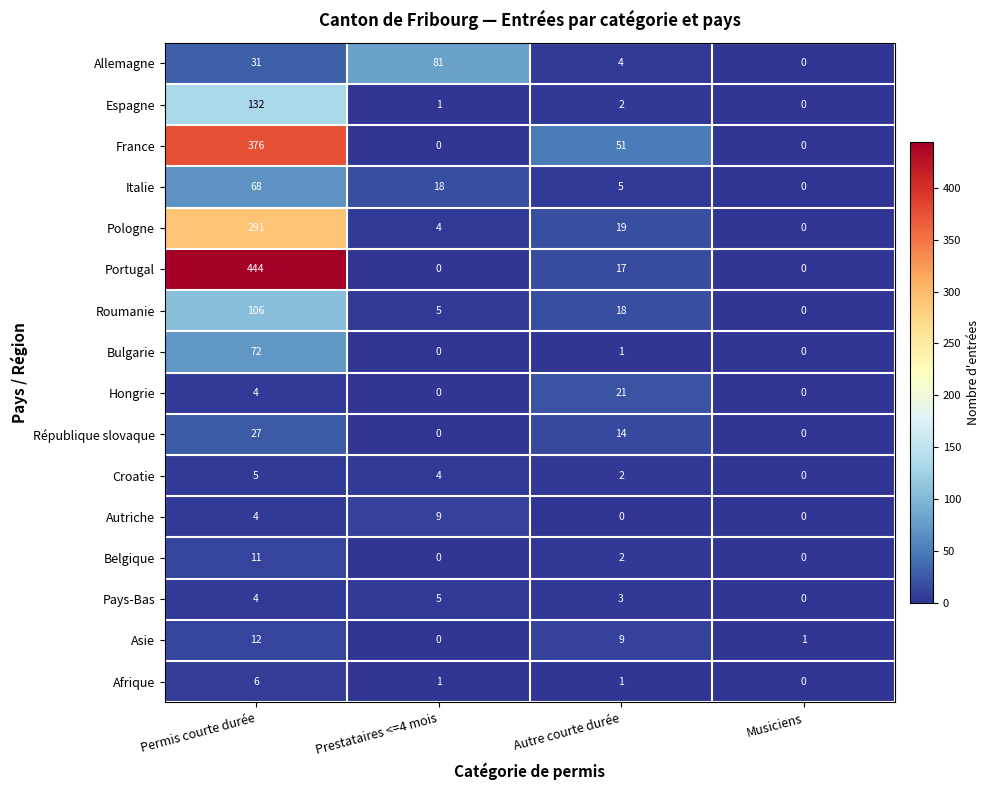

What is the average value of the Pays-Bas series?

3